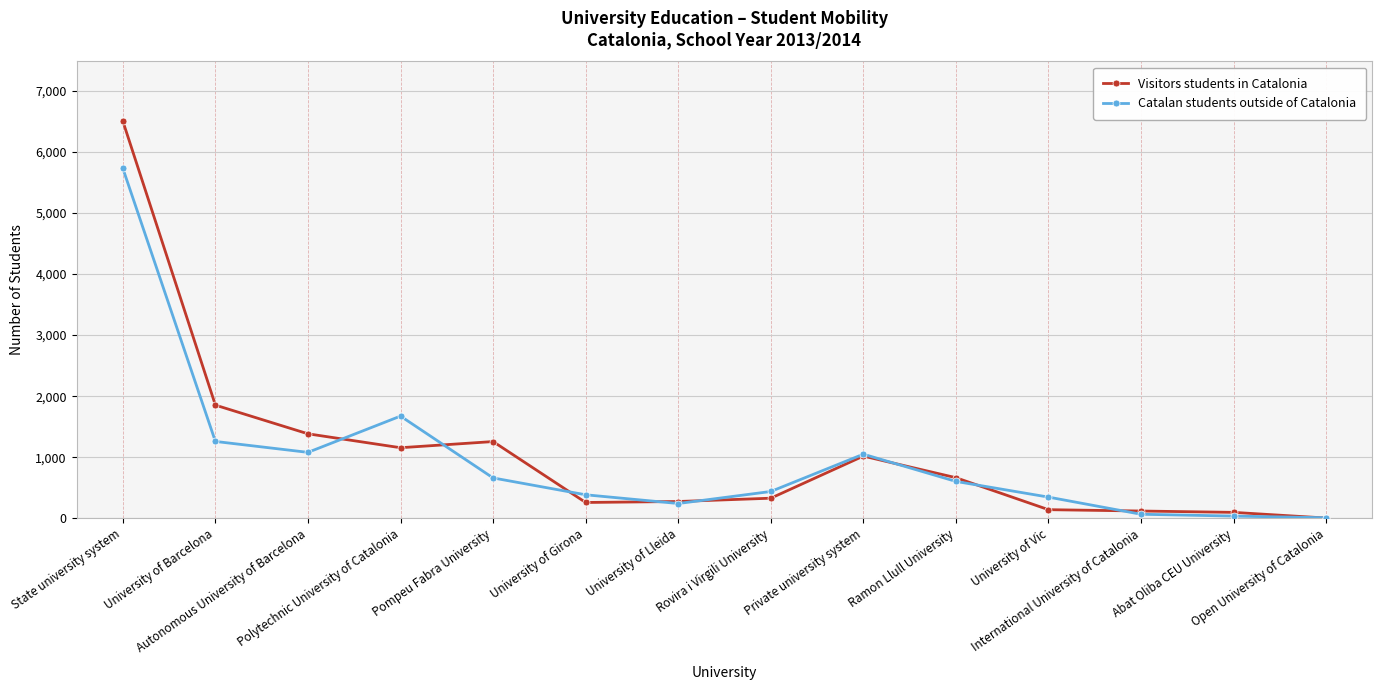

Which series has the largest range (max minus min)?

Visitors students in Catalonia